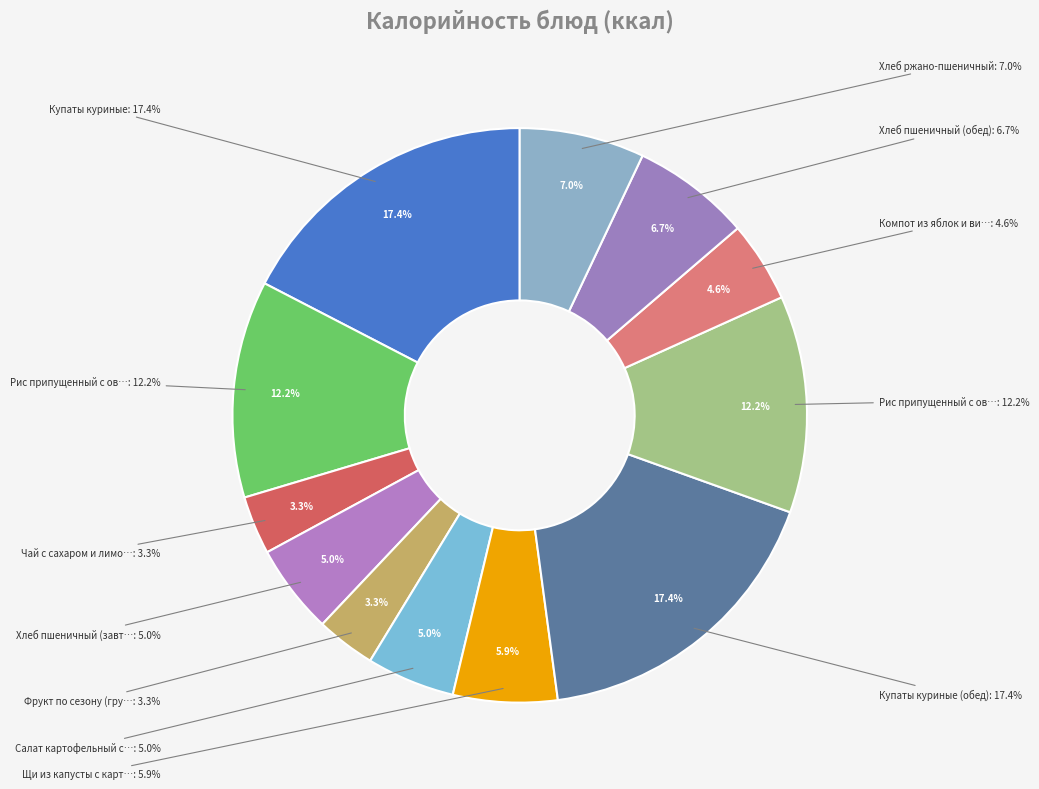

Which slice is the largest?

Купаты куриные